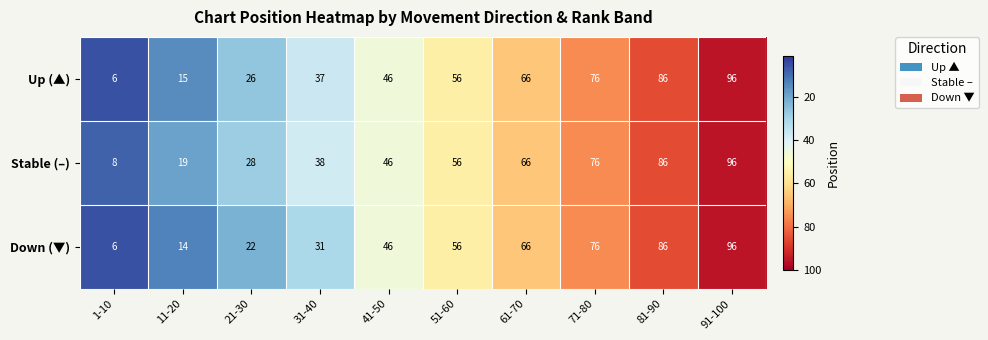

At which category is the sum across all series the highest?

91-100